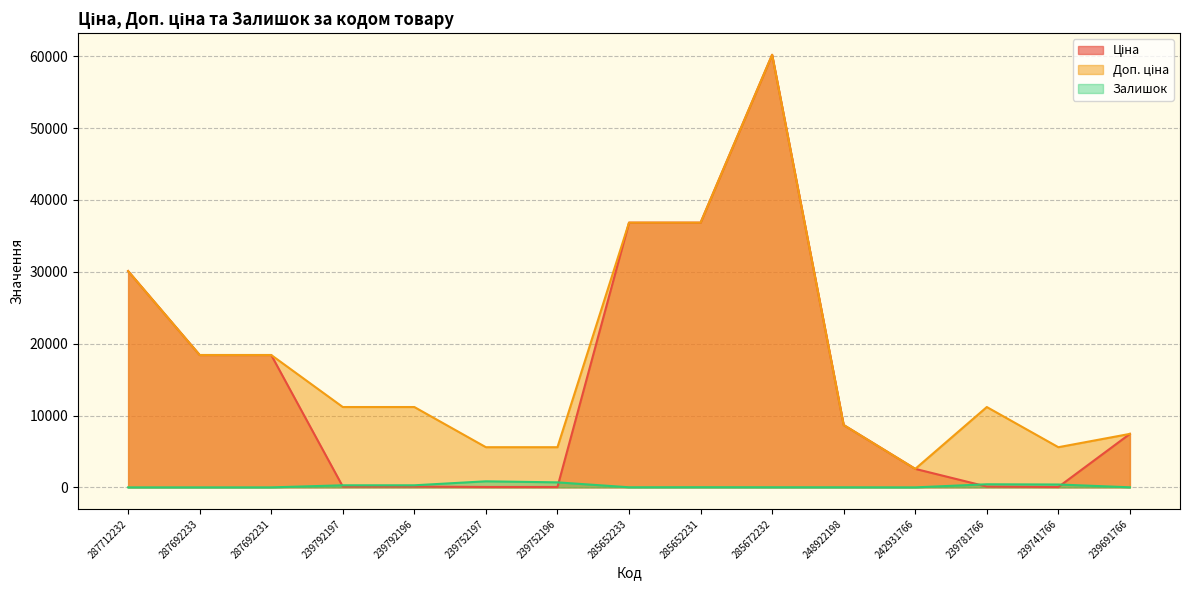

Rank the series at 239741766 from lowest to highest value.

Ціна, Залишок, Доп. ціна